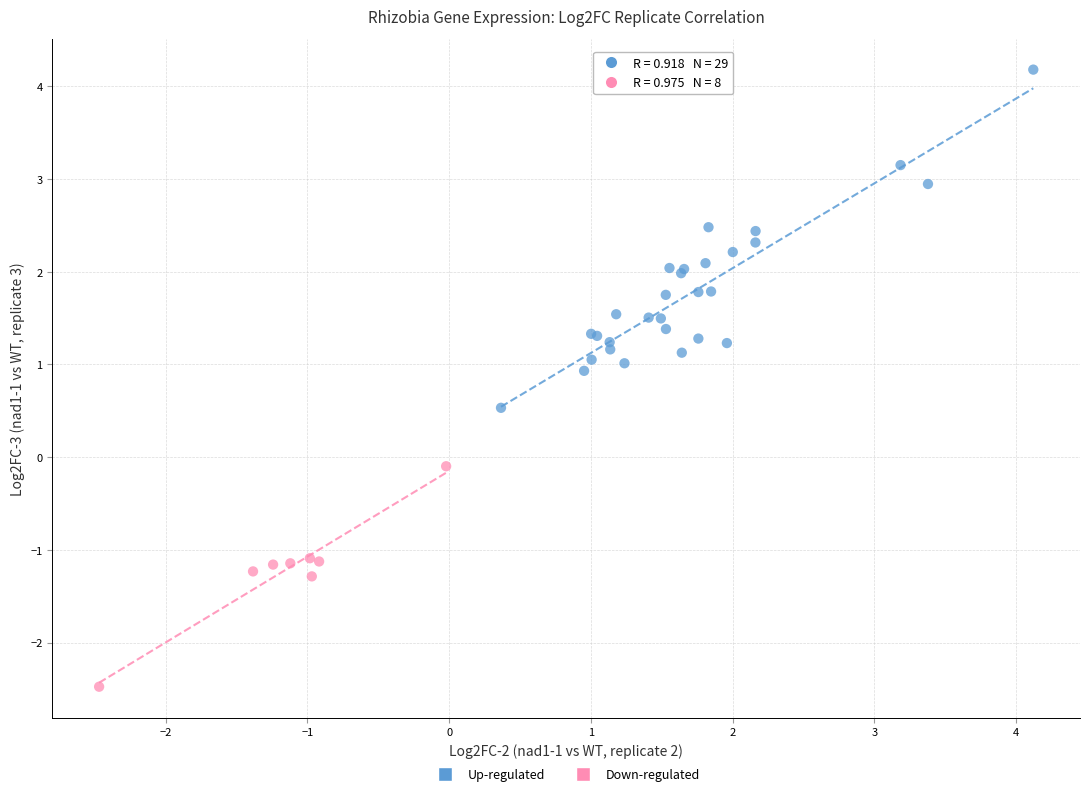

Which series contains the highest Y value?

Up-regulated